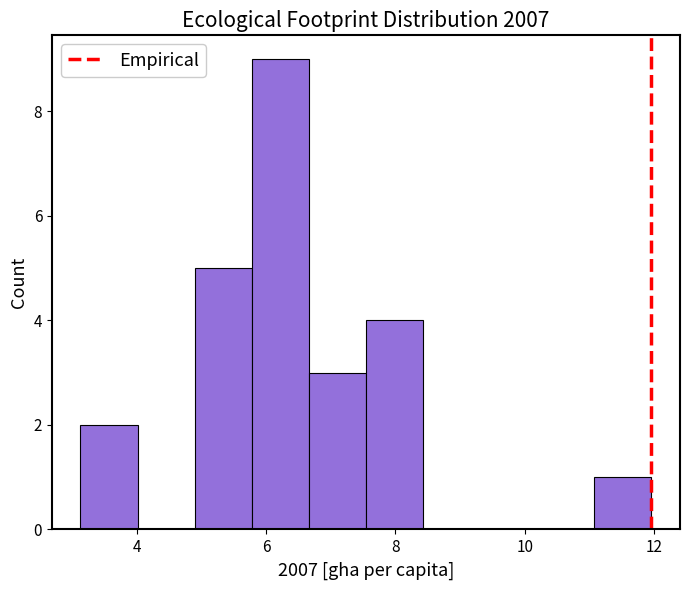

Reading left to right, transcribe this chart: for each bar, give the range it covers on the x-axis and its height. Neither the bar edges nor the heights are printed on the chart, so give them approximately, as read against the axes.

3.2 to 4.0: 2
4.0 to 4.8: 0
4.8 to 5.8: 5
5.8 to 6.6: 9
6.6 to 7.6: 3
7.6 to 8.4: 4
8.4 to 9.4: 0
9.4 to 10.2: 0
10.2 to 11.0: 0
11.0 to 12.0: 1